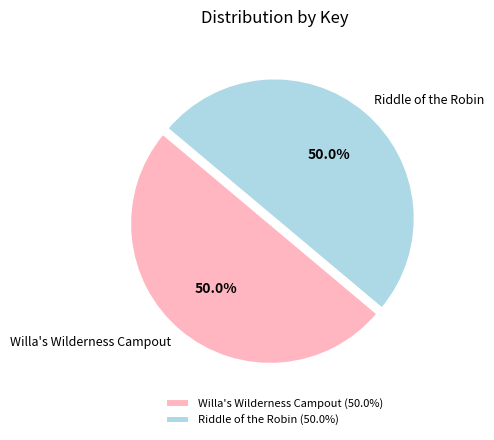

To the nearest percent, what percentage of the pie is Riddle of the Robin?

50%